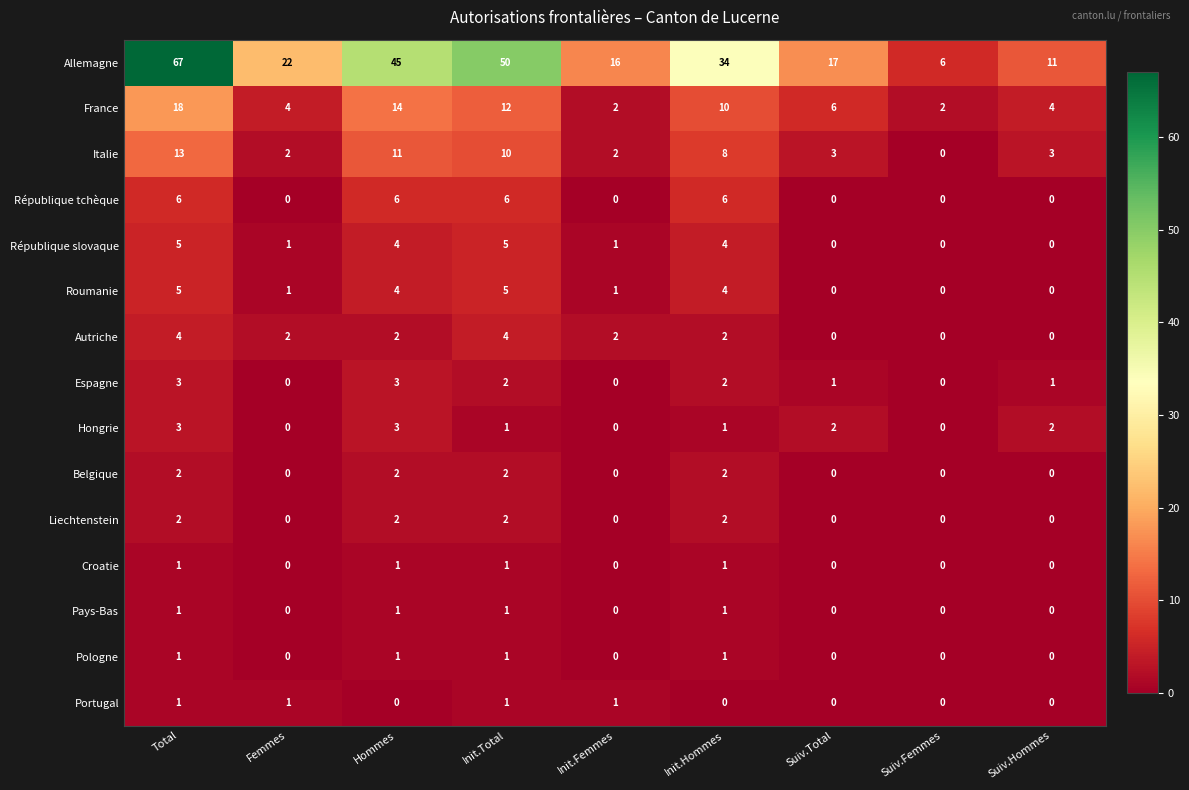

What is the difference between the Allemagne values at Total and Init.Total?

17